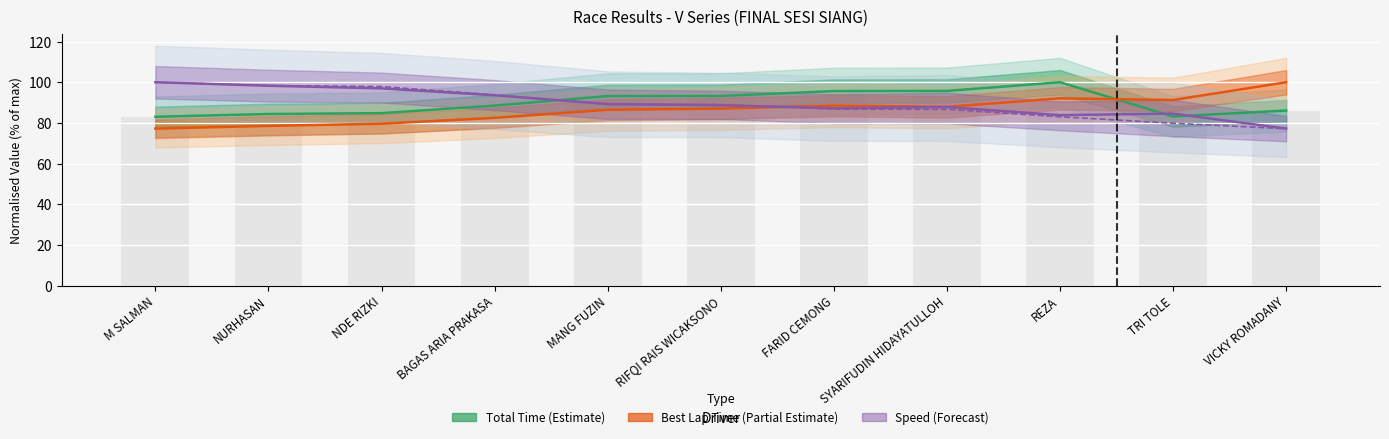

Which series changed the most between MANG FUZIN and SYARIFUDIN HIDAYATULLOH?

Total Time (normalised)